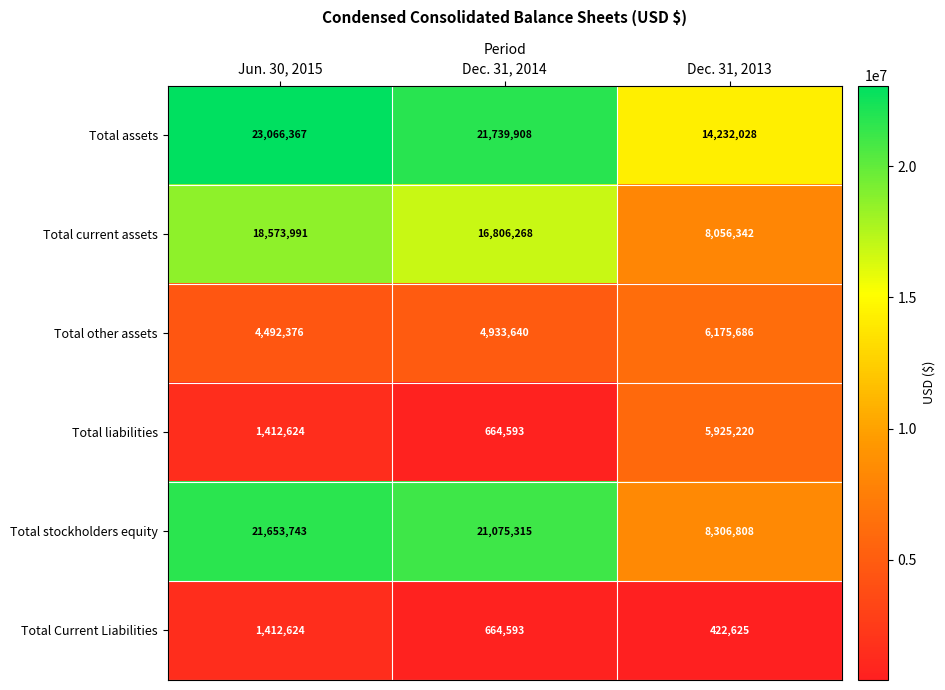

List the series in order of their peak value, lowest first.

Total Current Liabilities, Total liabilities, Total other assets, Total current assets, Total stockholders equity, Total assets